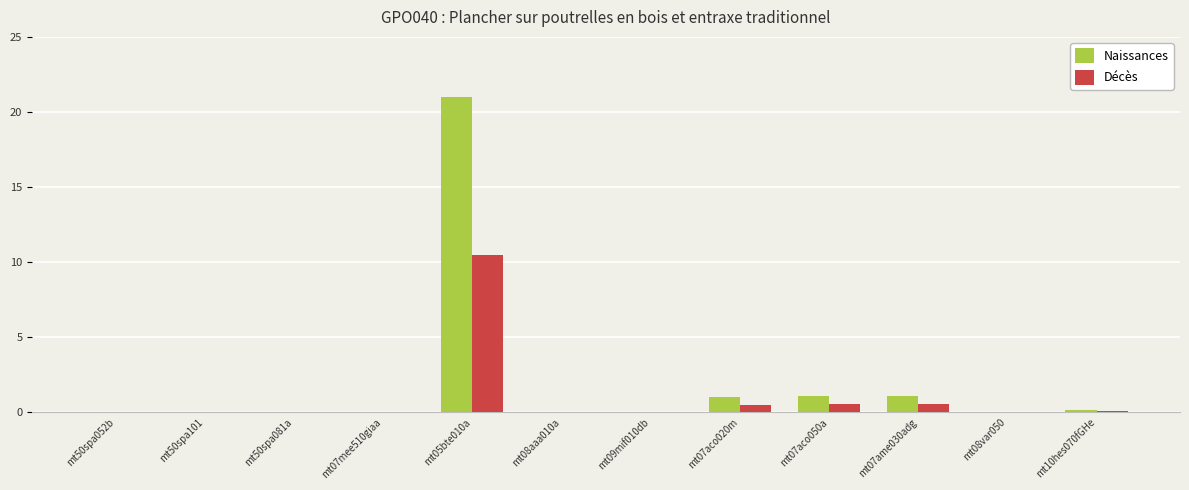

What value does the Décès series have at mt07aco050a?

0.6